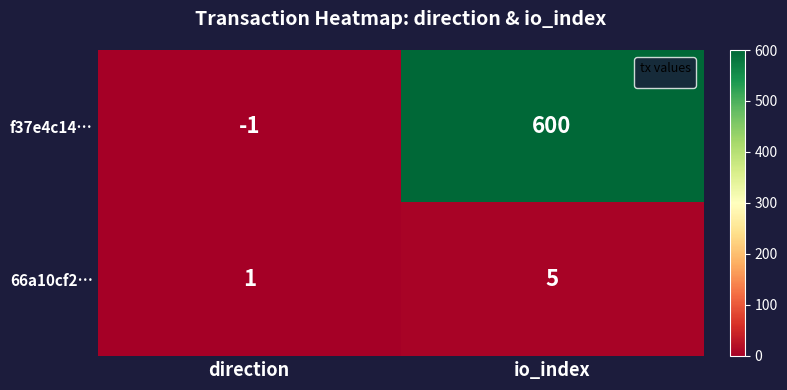

How many data points does each series have?

2